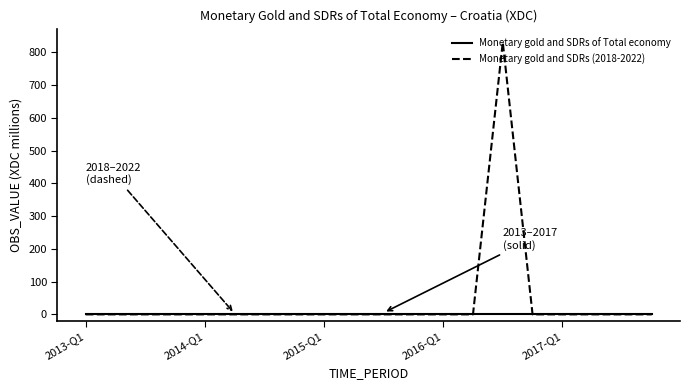

Which series has the widest spread of values?

Monetary gold and SDRs (2018-2022)